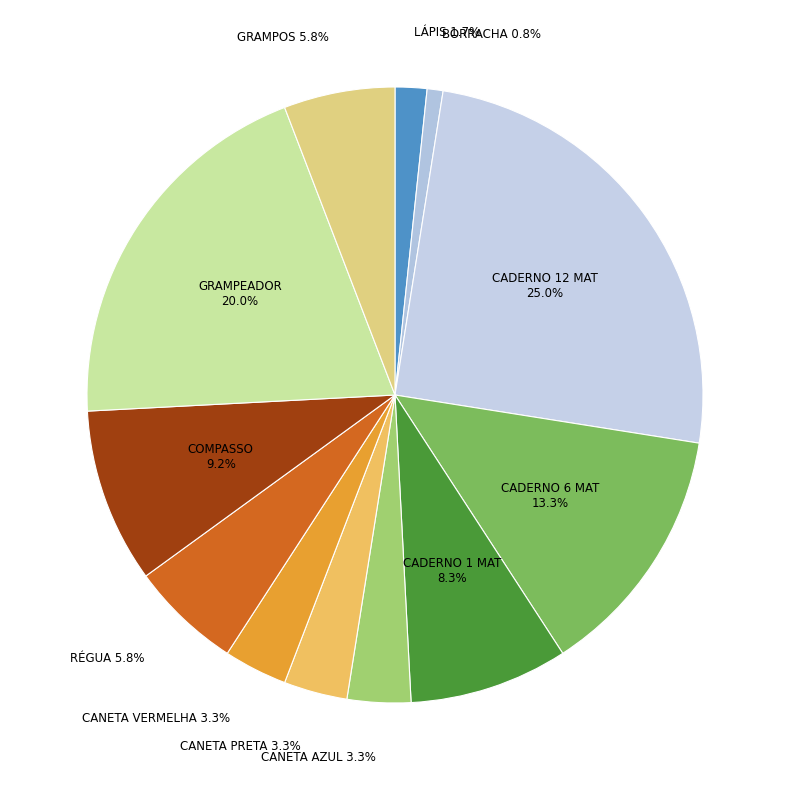

Combined, do RÉGUA and CANETA AZUL account for over 50%?

No